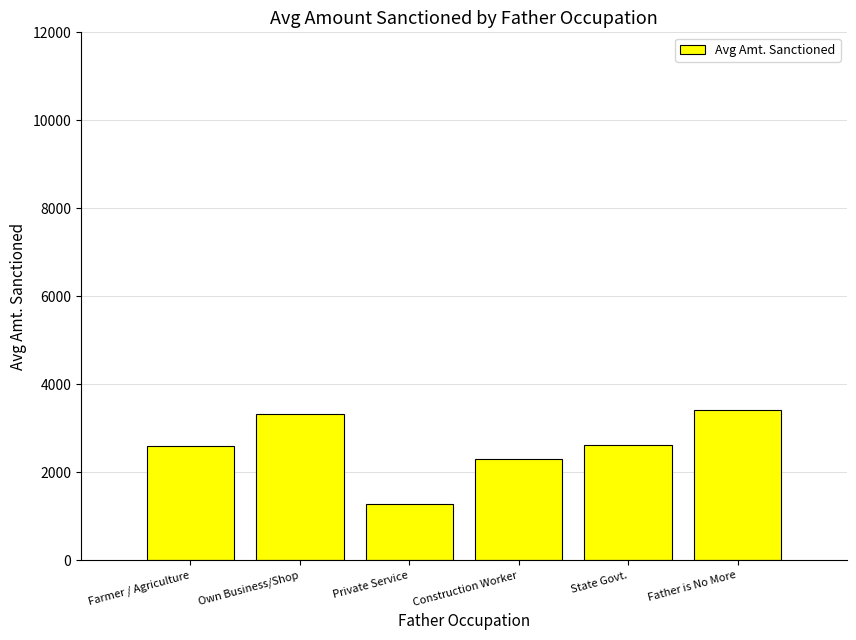

True or false: the data shows 4351.2 at Farmer / Agriculture.

False